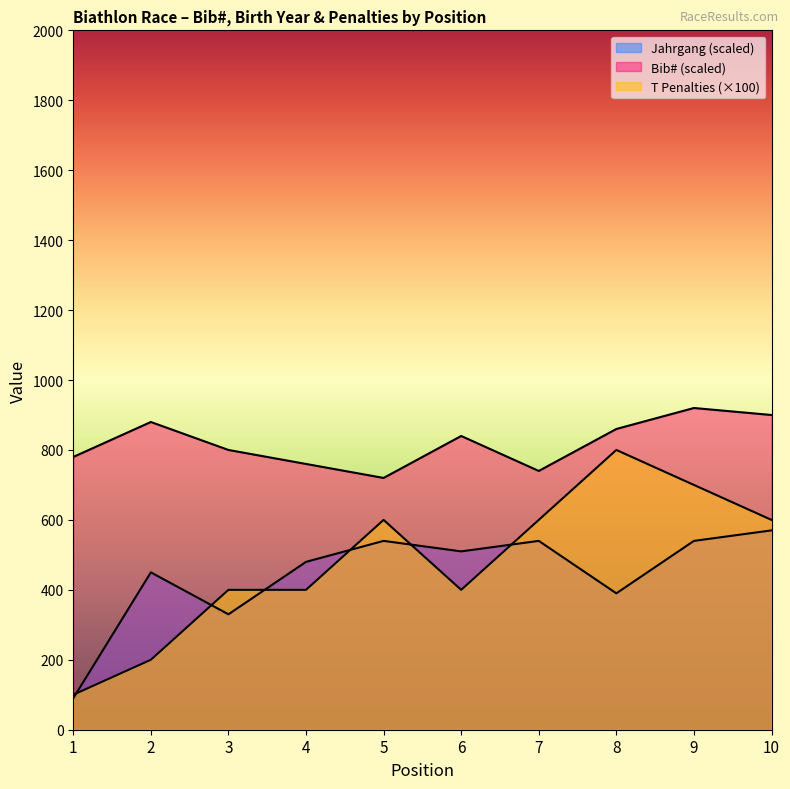

True or false: T (Penalties) and Bib# cross at least once.

False